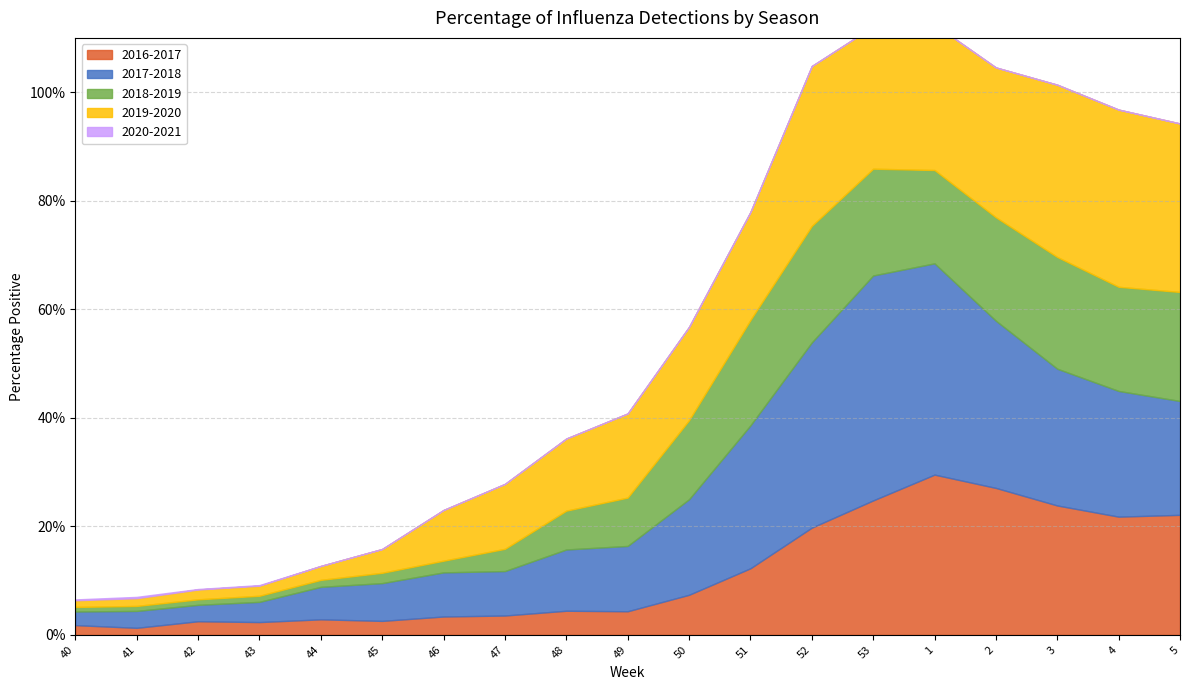

Is it true that 2019-2020 equals 0.3 at 52?

True